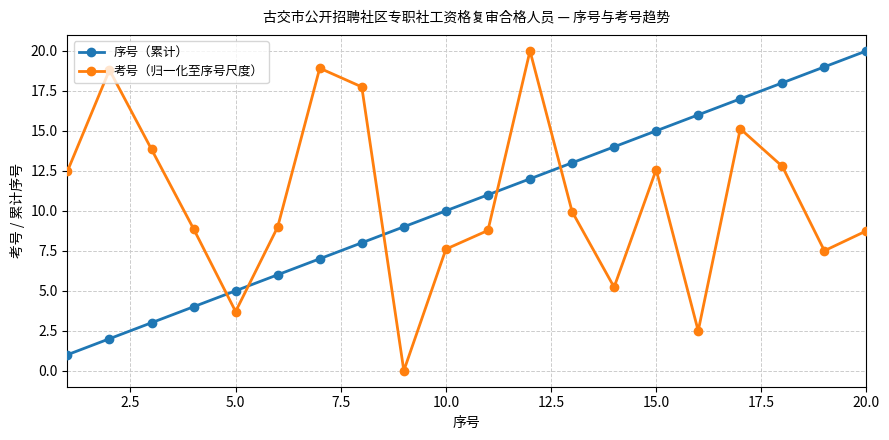

How many interior local peaks does the 考号（归一化至序号尺度） series have?

5